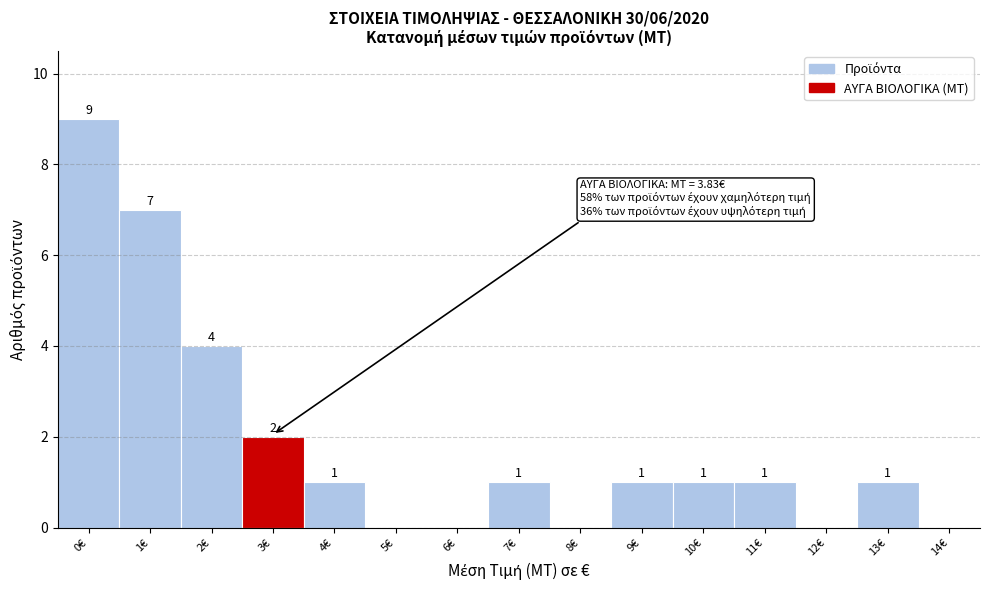

Reading left to right, transcribe all the data shown in this chart.

0€=9	1€=7	2€=4	3€=2	4€=1	5€=0	6€=0	7€=1	8€=0	9€=1	10€=1	11€=1	12€=0	13€=1	14€=0